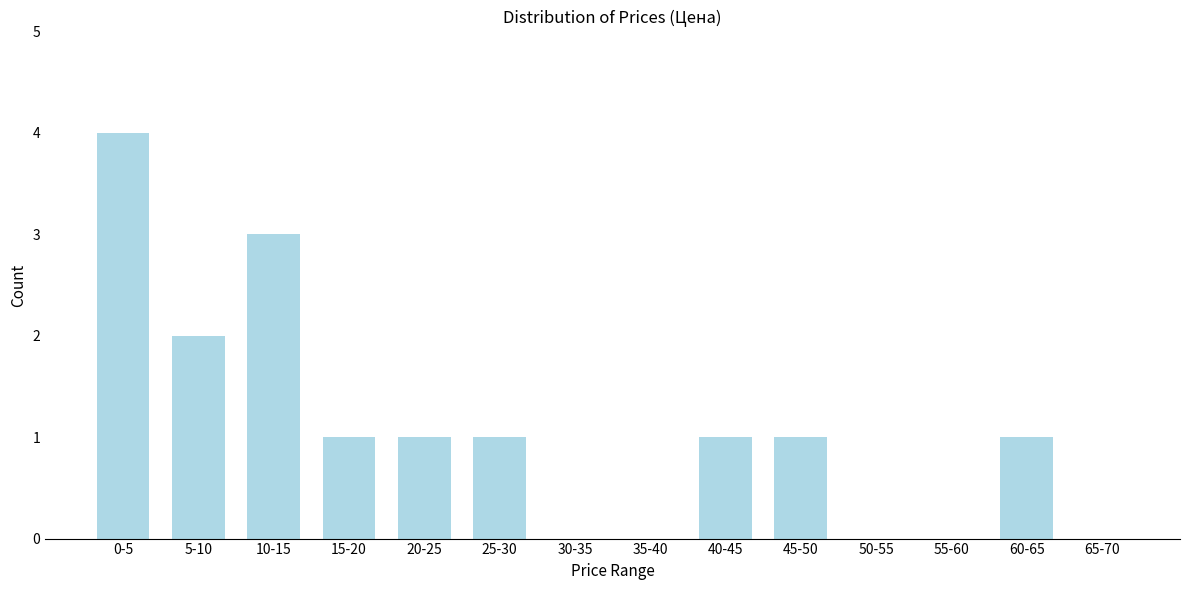

Reading right to left, transcribe all the data shown in this chart.

65-70=0	60-65=1	55-60=0	50-55=0	45-50=1	40-45=1	35-40=0	30-35=0	25-30=1	20-25=1	15-20=1	10-15=3	5-10=2	0-5=4